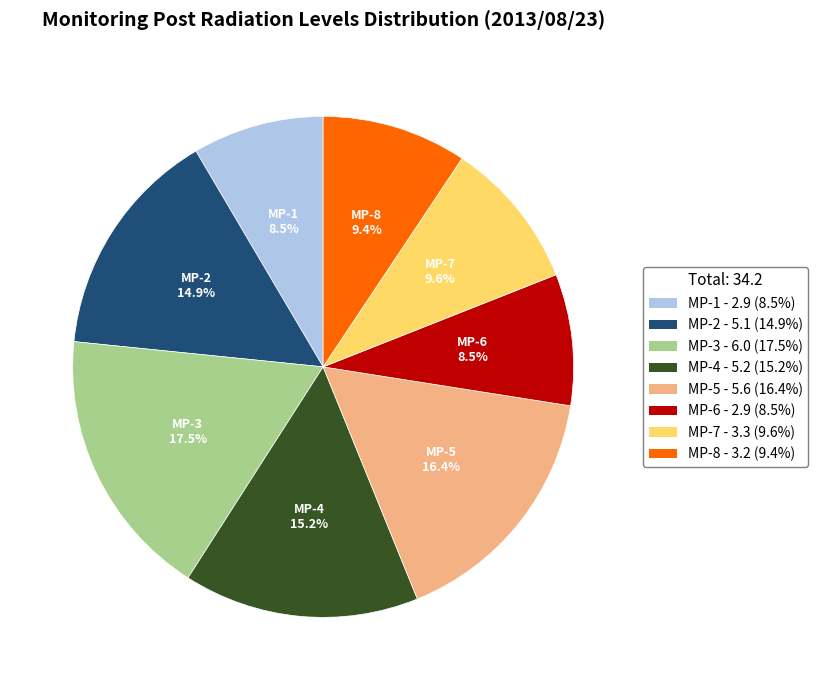

Which has a higher value, MP-5 - 5.6 (16.4%) or MP-6 - 2.9 (8.5%)?

MP-5 - 5.6 (16.4%)